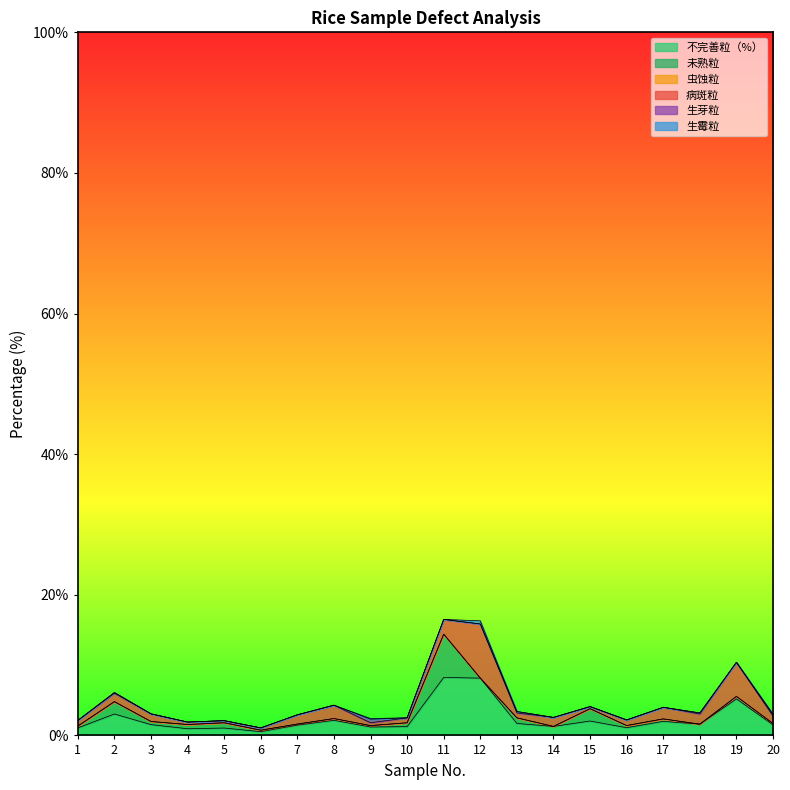

What is the lowest value of the 不完善粒（%） series?

0.5